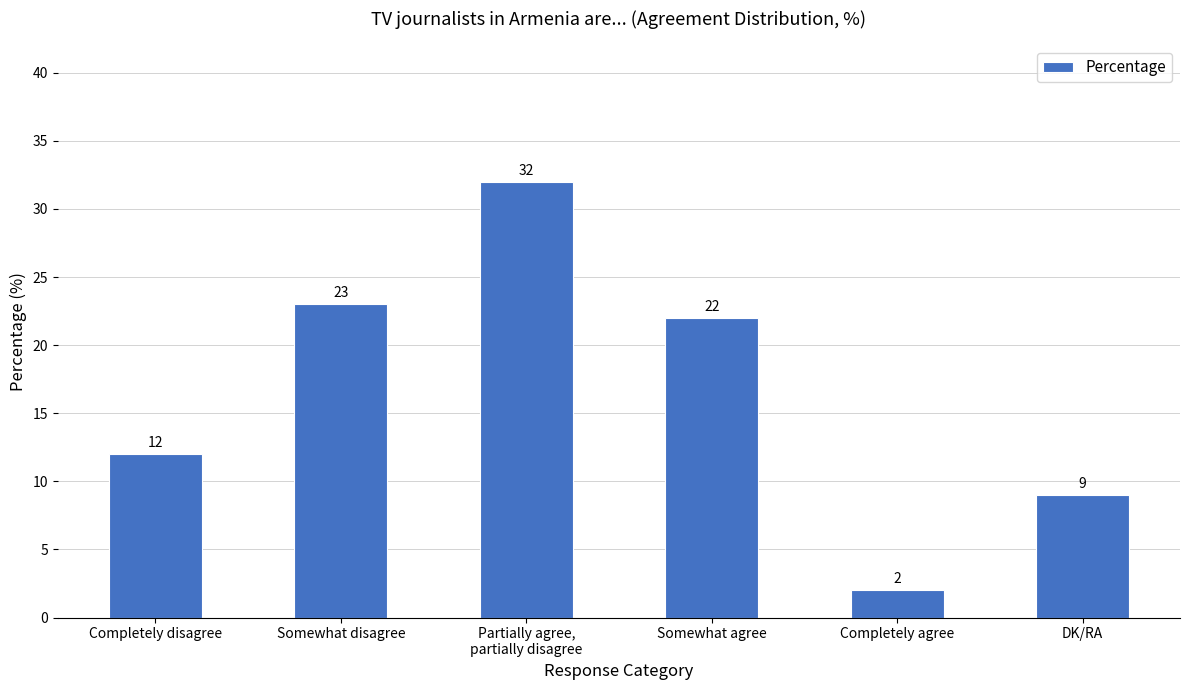

Are the bars horizontal?

No